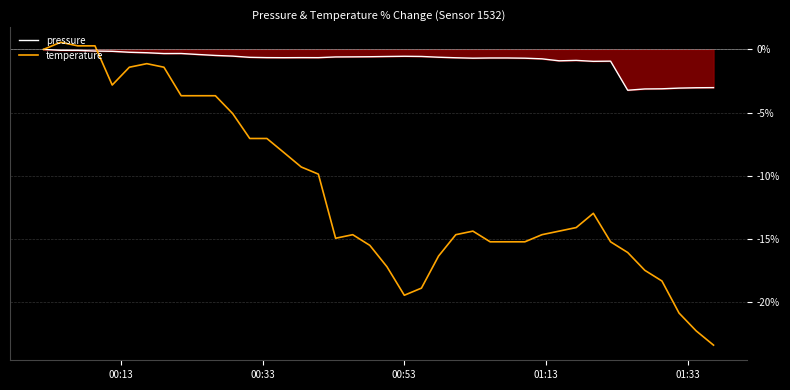

What is the value of the pressure point at the 24th from the left?

-0.6